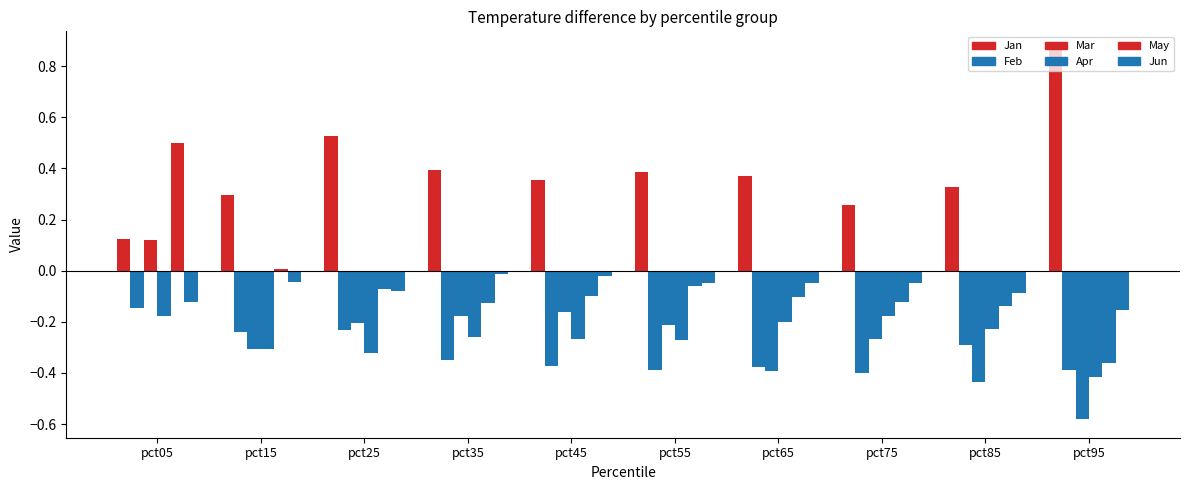

Which has a higher value, pct45 or pct55?

pct55